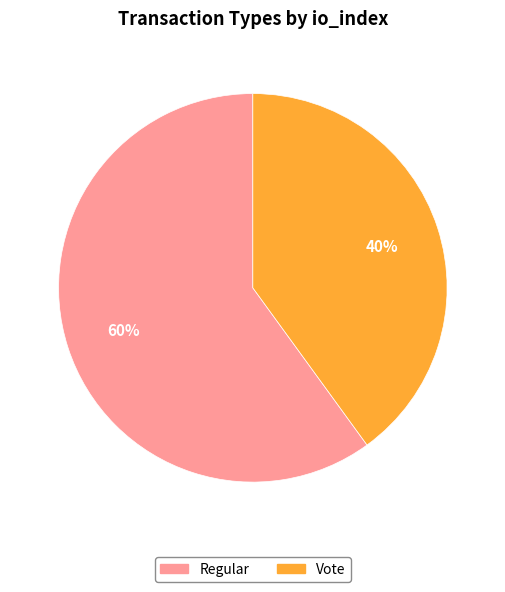

Is Vote the majority of the pie?

No